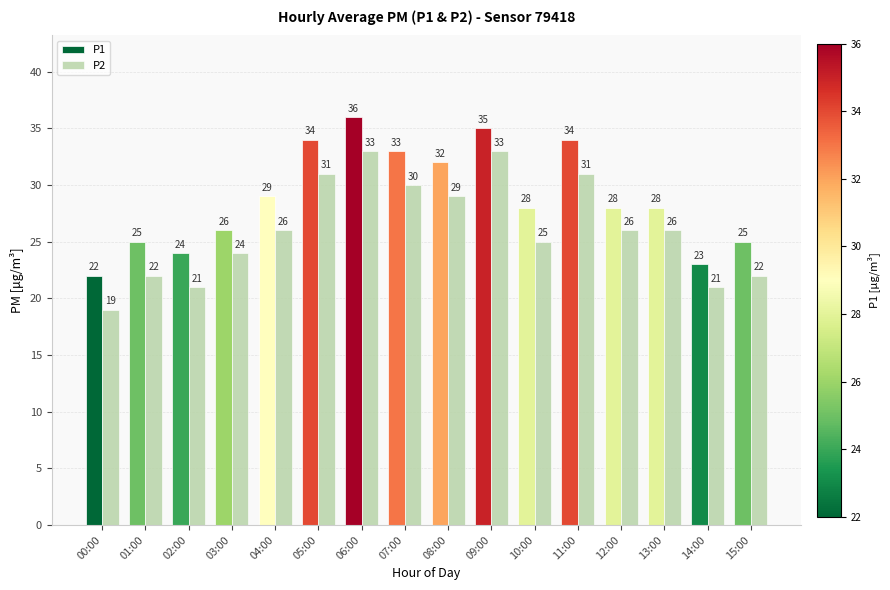

What is the average value of the P1 series?

29